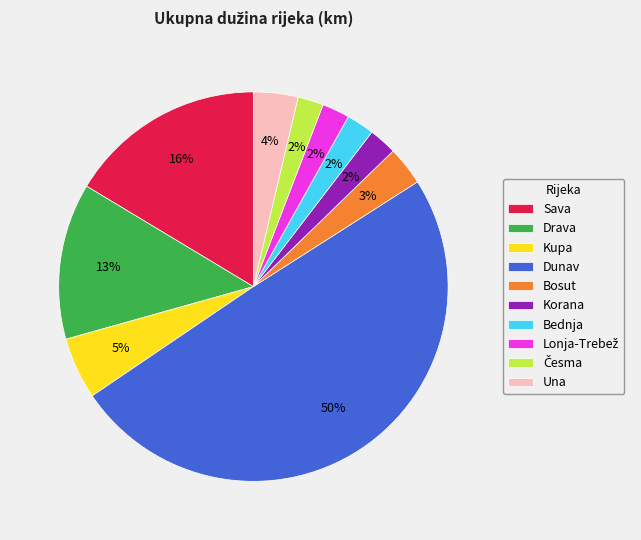

Do Una and Bednja together represent more than half of the pie?

No